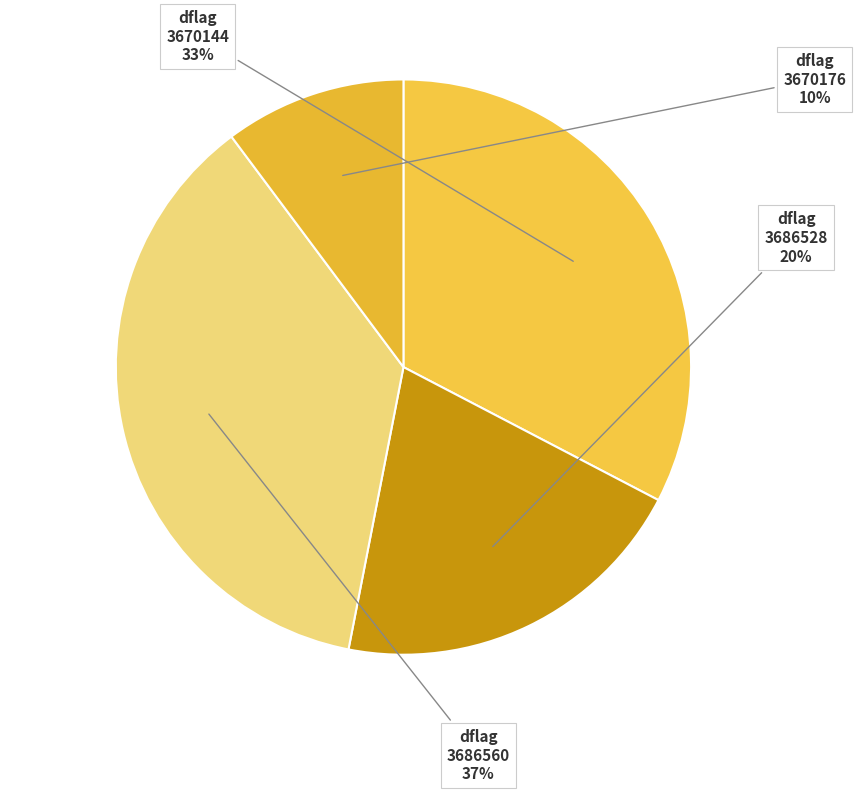

Is it true that 3686560 is 37% of the pie?

True